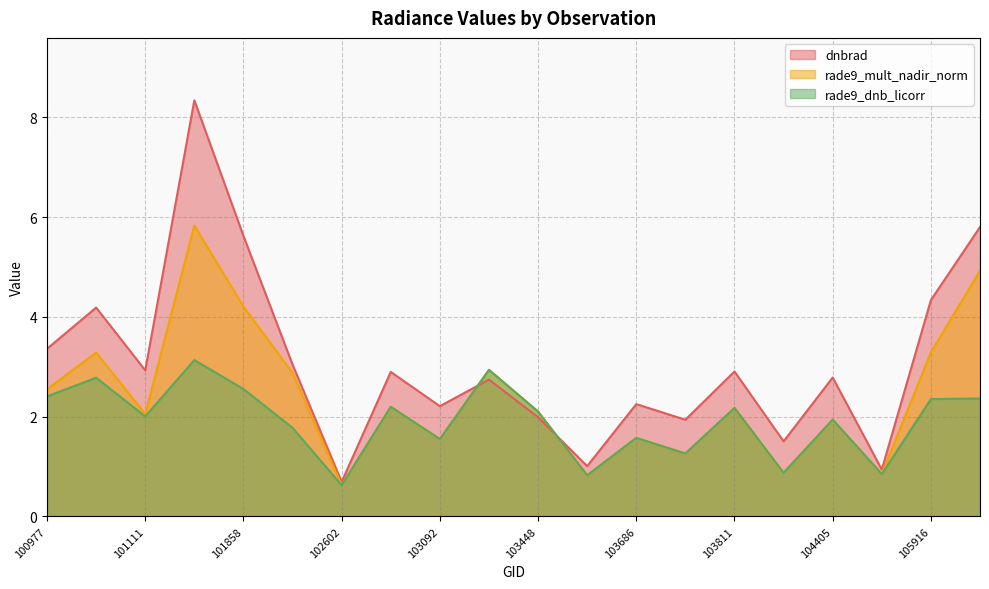

True or false: rade9_dnb_licorr has a value of 0.6 at 102602.

True